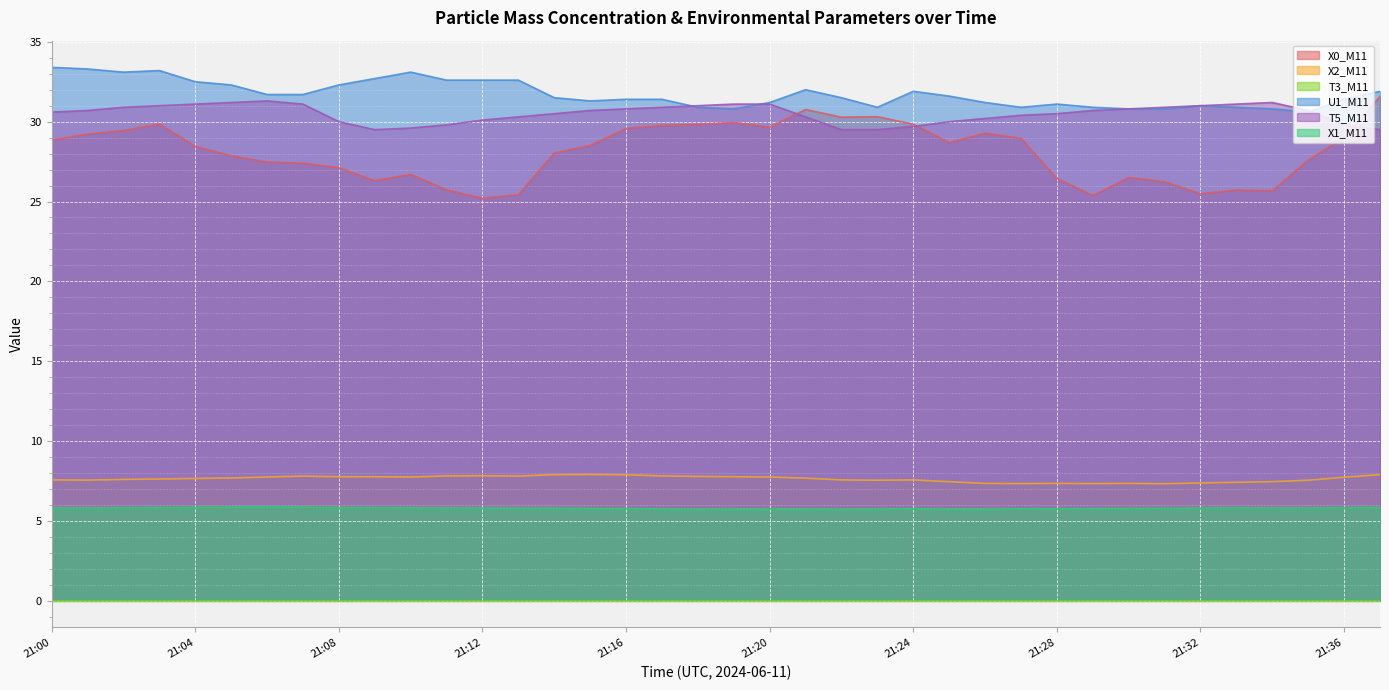

At which label does T5_M11 first exceed 30?

21:00